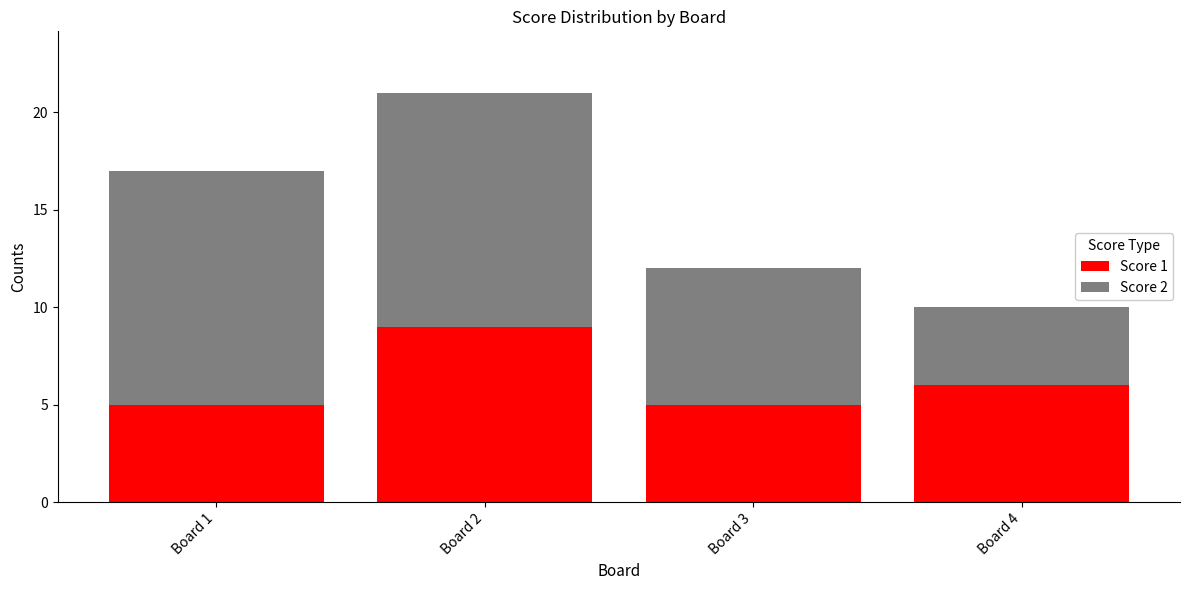

Are the bars grouped side by side (vs. stacked)?

No